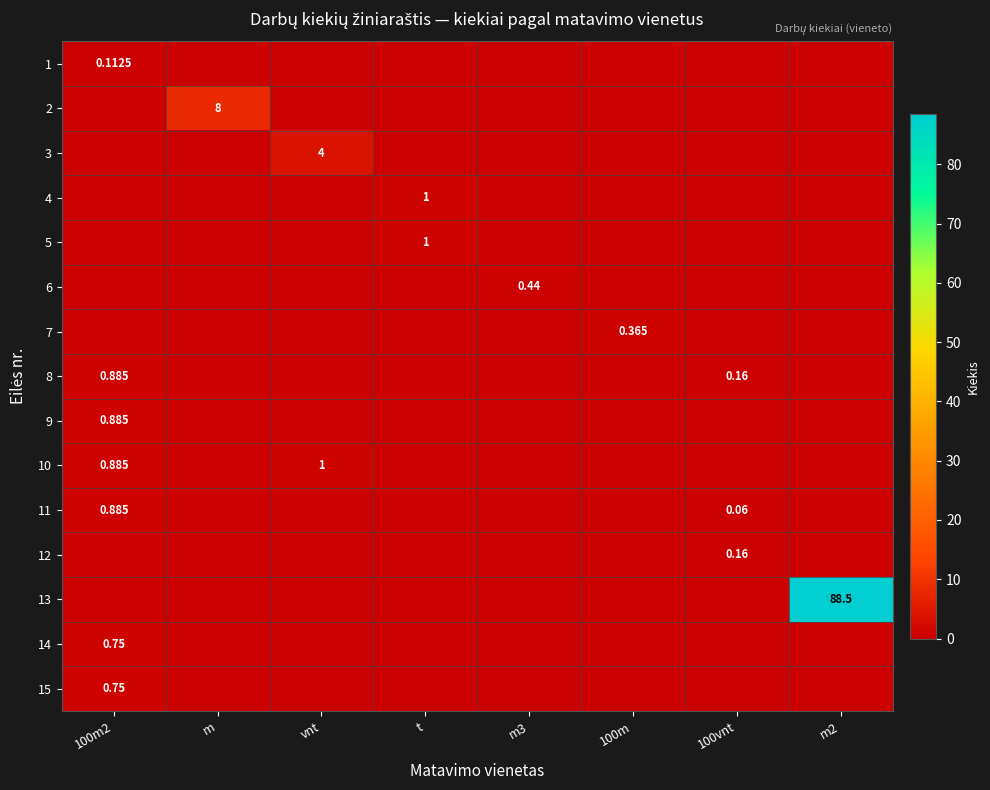

Which series has the largest total across all categories?

13